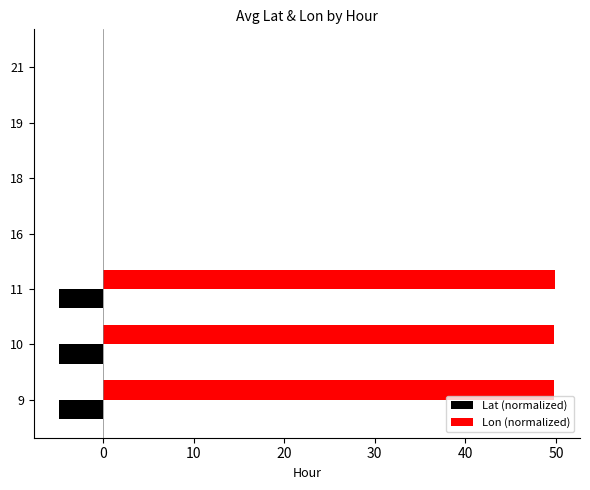

Which series has the largest total across all categories?

Lon (normalized)